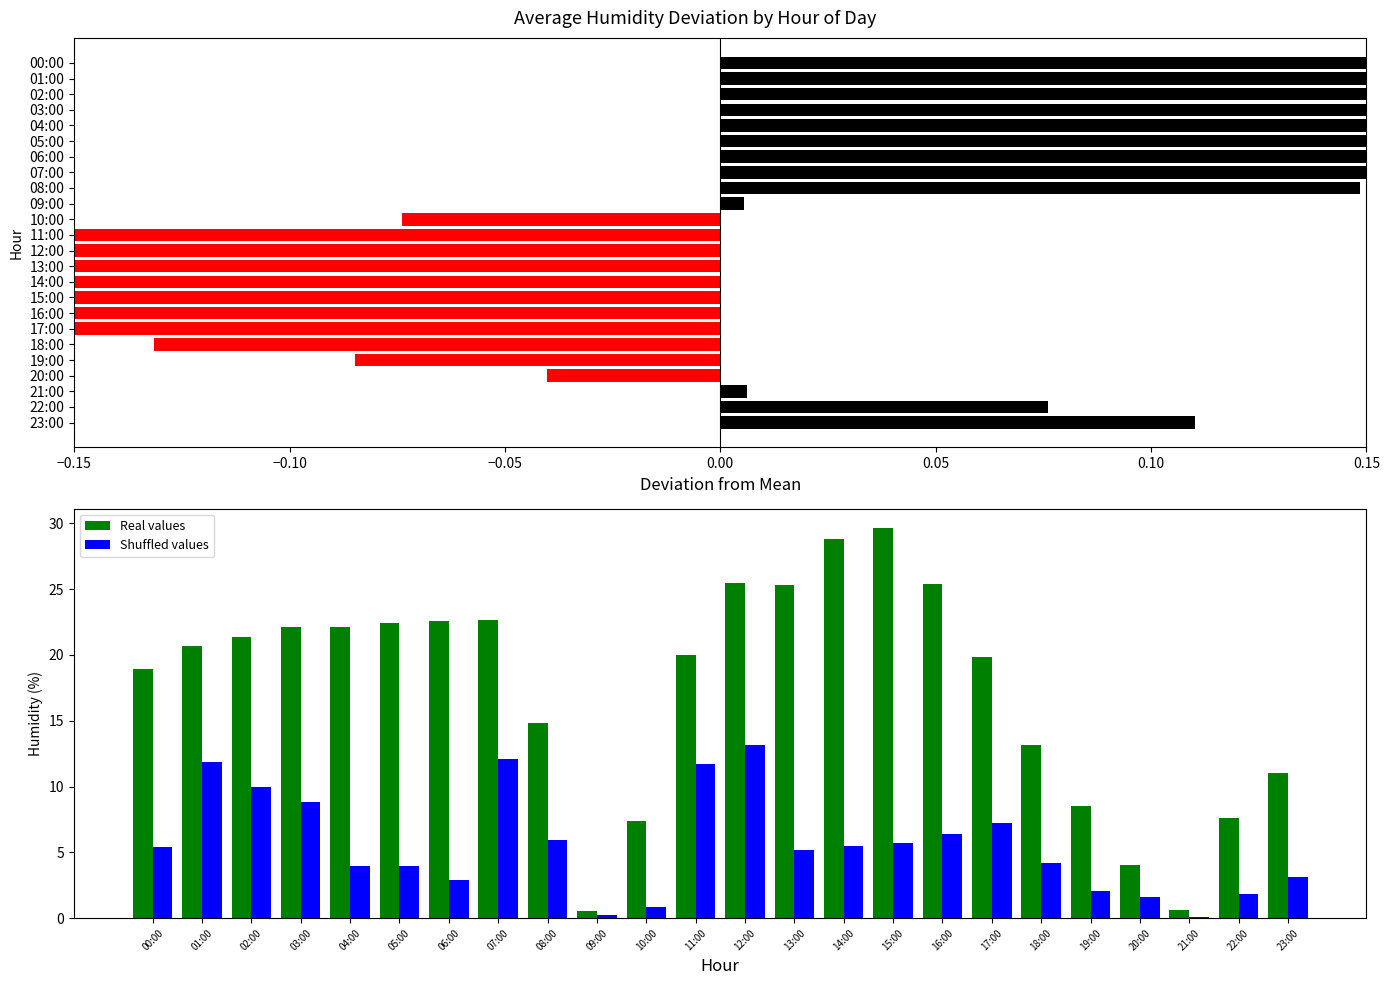

The value of Shuffled values at 00:00 is 5.4. True or false?

True